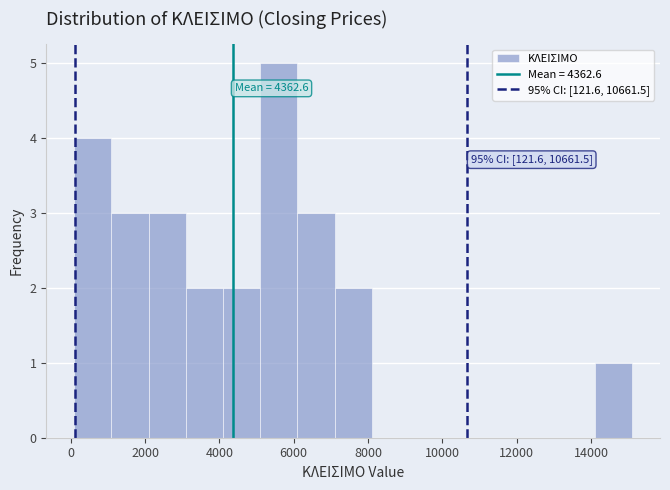

Over which range of the x-axis is the bar tallest?

5000 to 6000